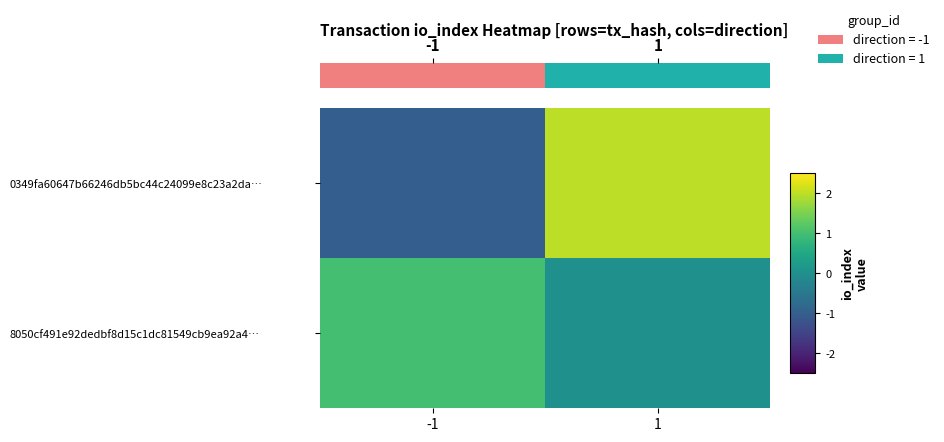

At which category is the sum across all series the highest?

1